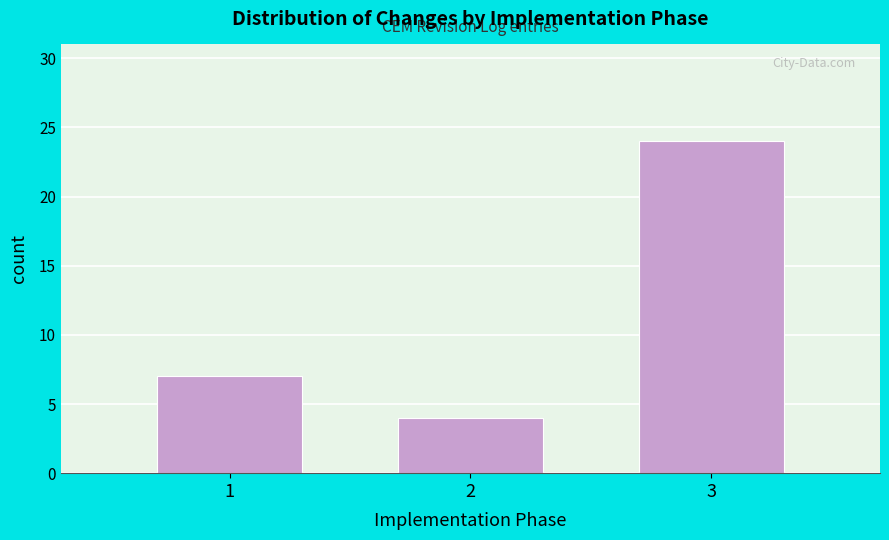

Reading right to left, extract all data points from this chart.

24	4	7